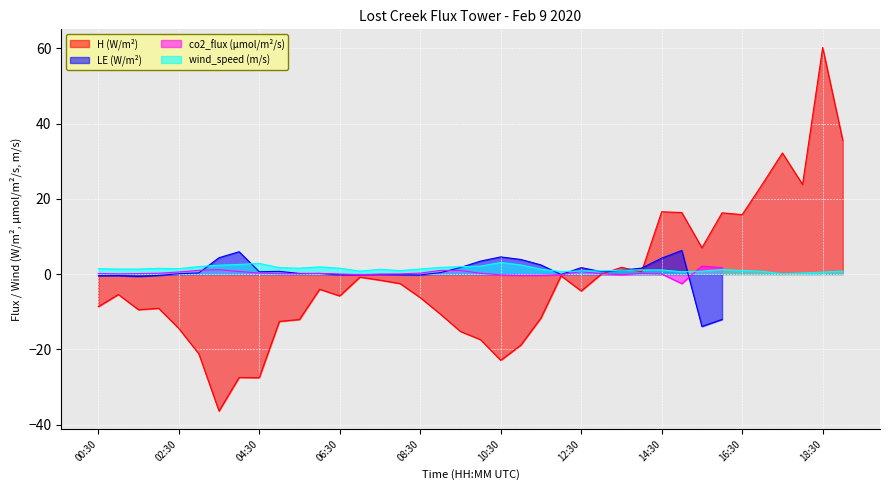

True or false: wind_speed has more than 0 interior local peaks.

True